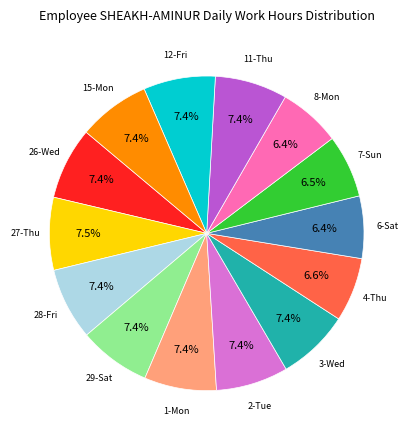

Does any single category account for the majority?

No